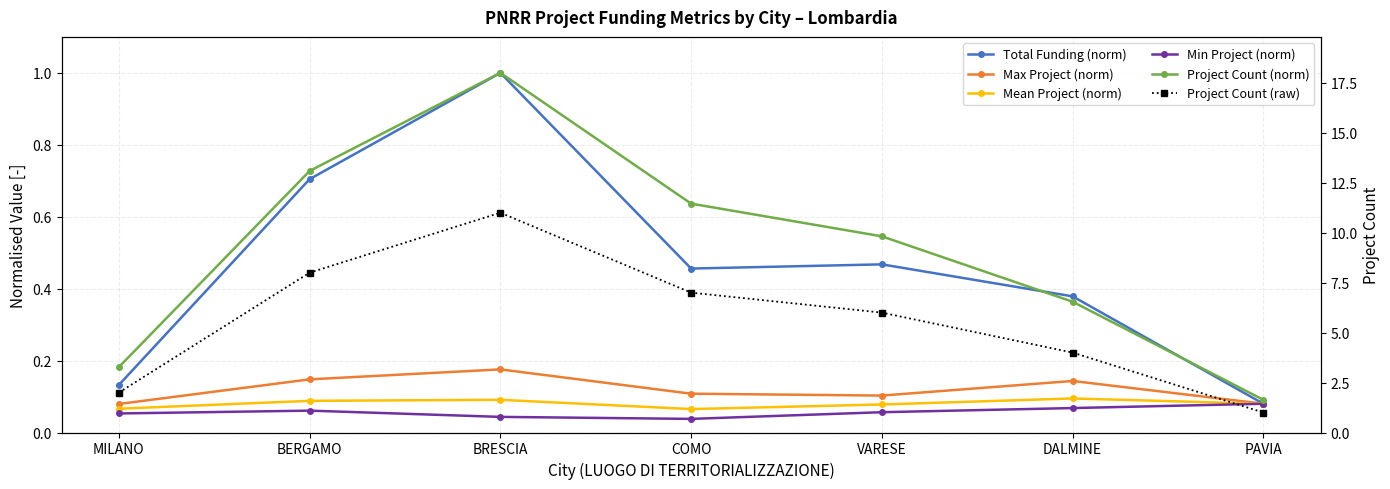

At which label is Project Count (norm) closest to 0?

PAVIA